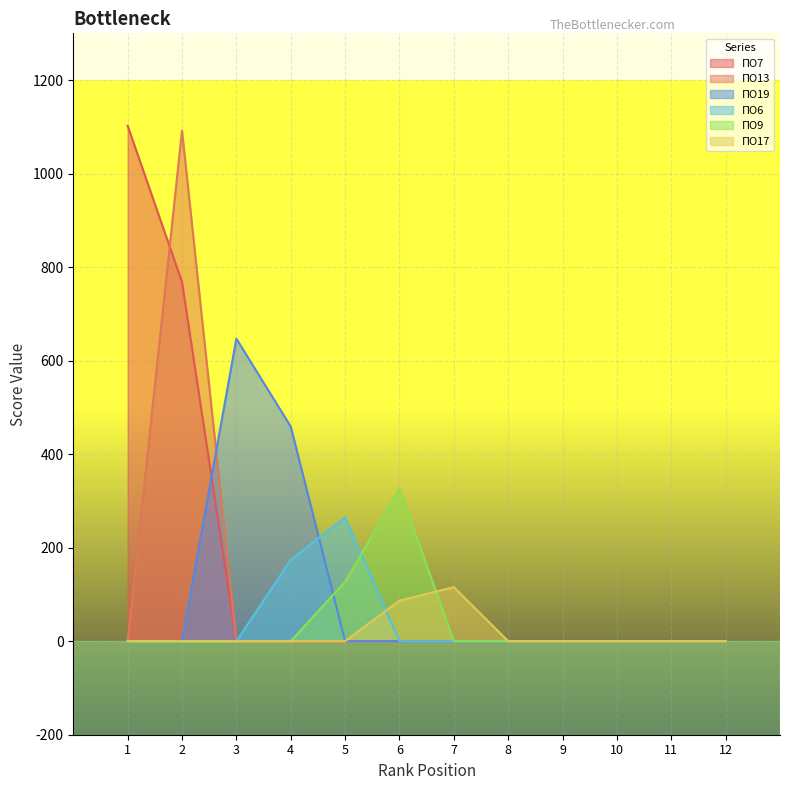

What is the spread (max minus min) of values at 6?

325.6